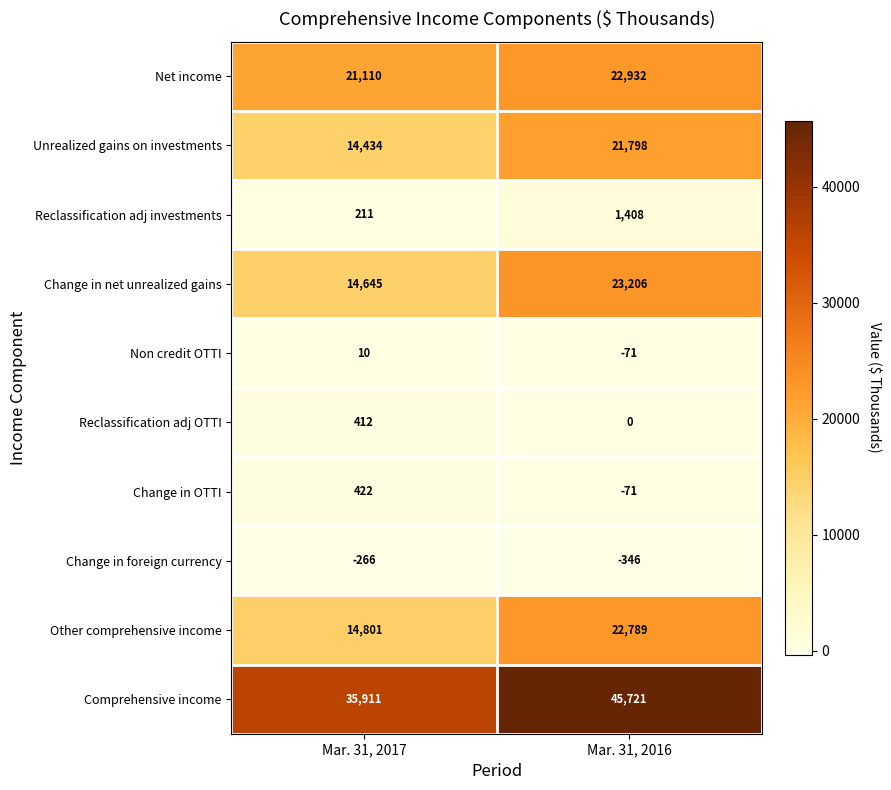

Reading right to left, transcribe all the data shown in this chart.

Net income: 22932	21110
Unrealized gains on investments: 21798	14434
Reclassification adj investments: 1408	211
Change in net unrealized gains: 23206	14645
Non credit OTTI: -71	10
Reclassification adj OTTI: 0	412
Change in OTTI: -71	422
Change in foreign currency: -346	-266
Other comprehensive income: 22789	14801
Comprehensive income: 45721	35911